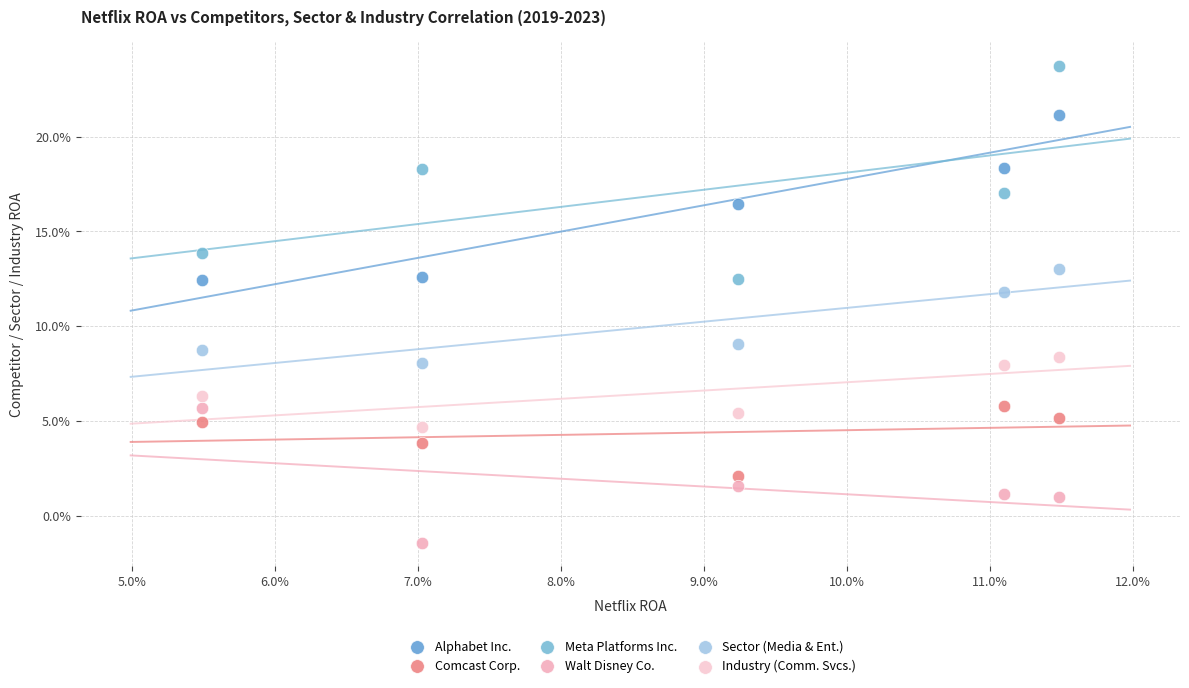

Which series has the widest spread of Y values?

Meta Platforms Inc.